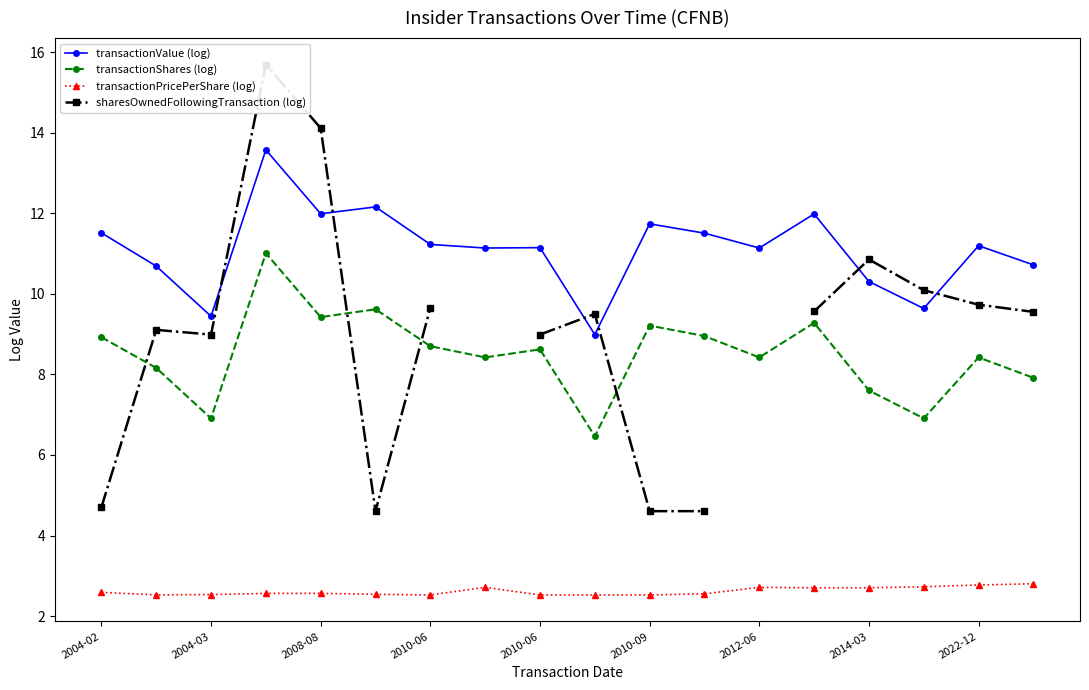

What is the spread (max minus min) of values at 2012-06?

8.4